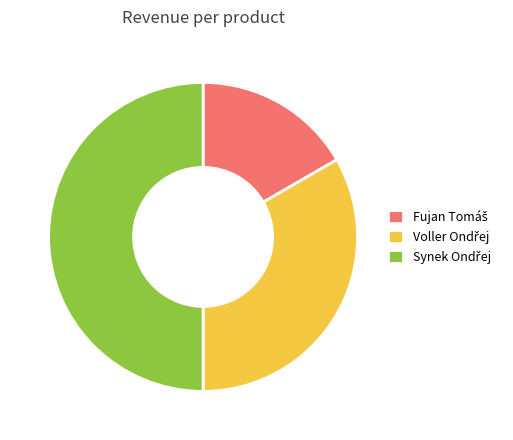

True or false: Synek Ondřej accounts for 39% of the total.

False